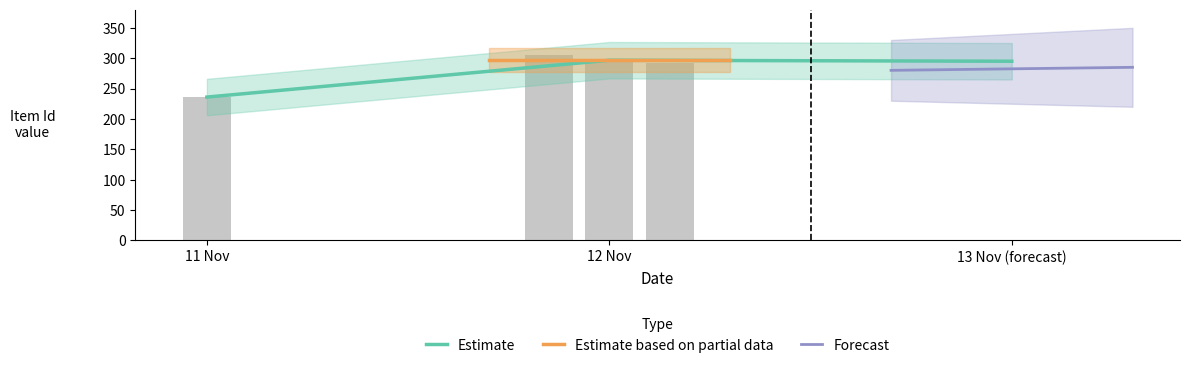

At which label does Item Id reach its peak?

12/11/2019